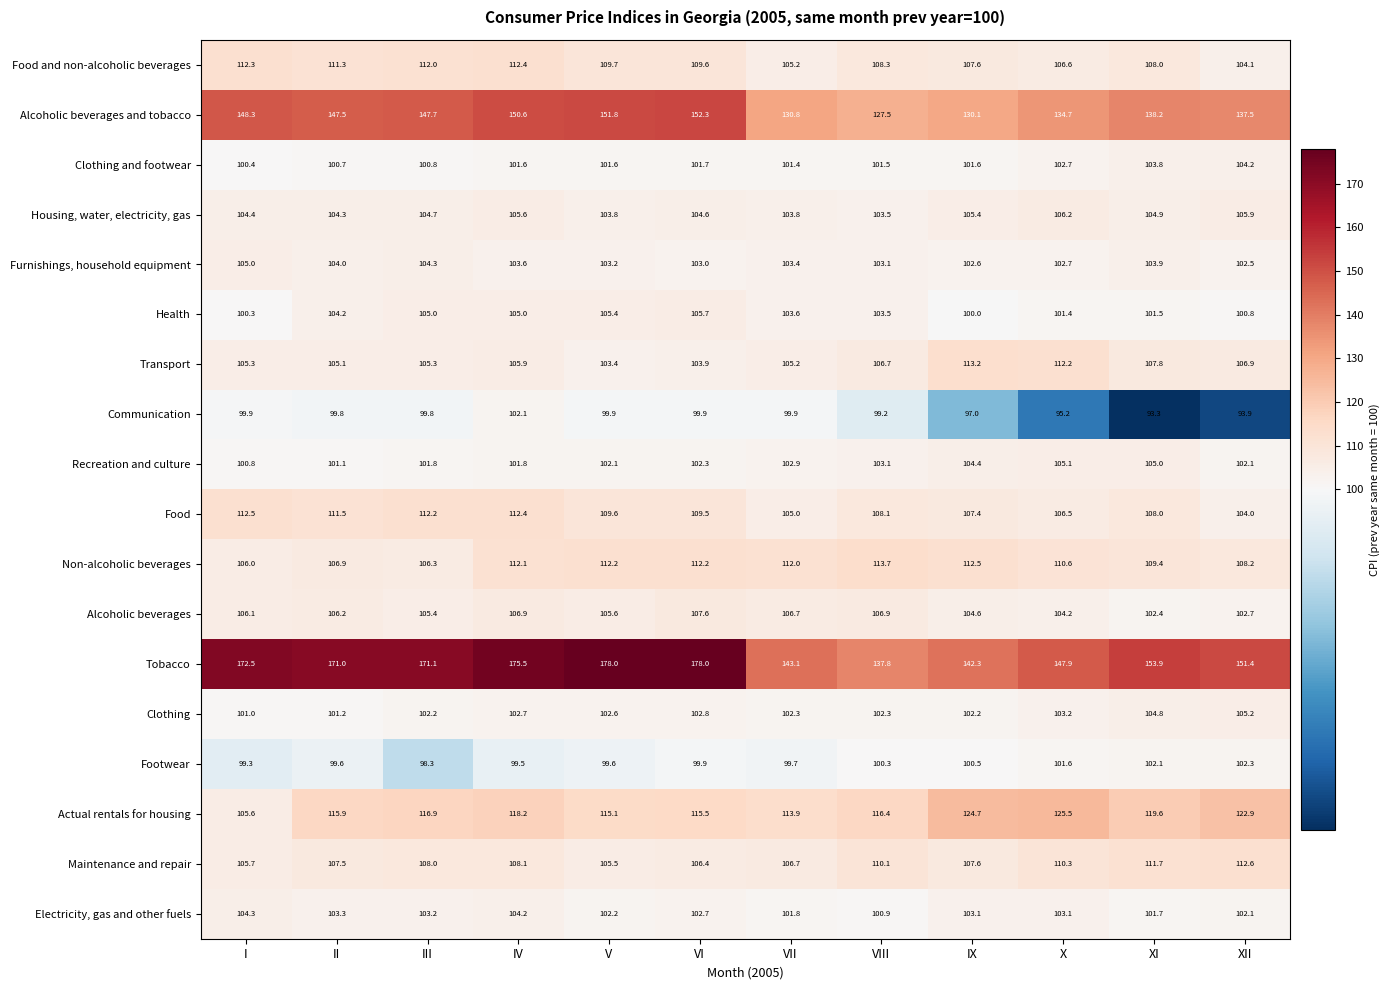

What is the spread (max minus min) of values at XII?

57.5